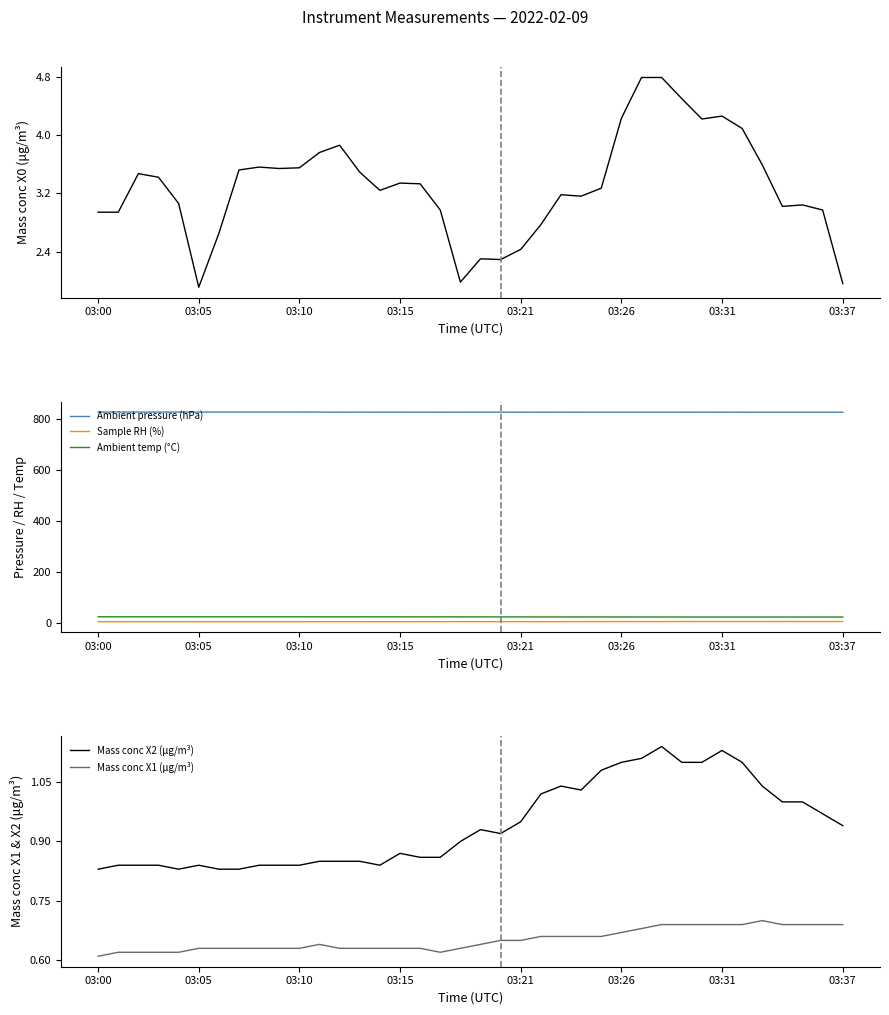

True or false: Ambient pressure (hPa) and Sample RH (%) cross at least once.

False